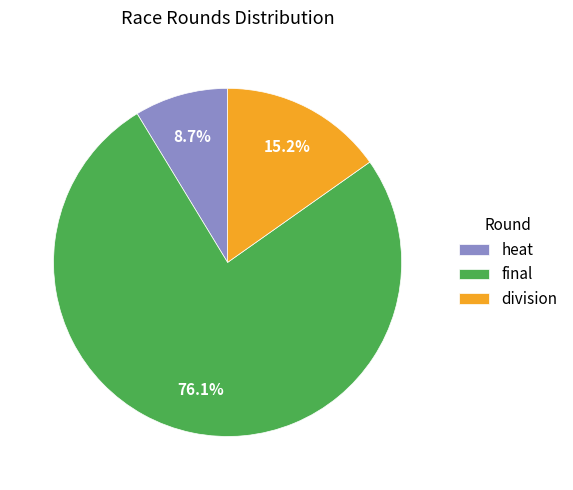

To the nearest percent, what portion does division represent?

15%